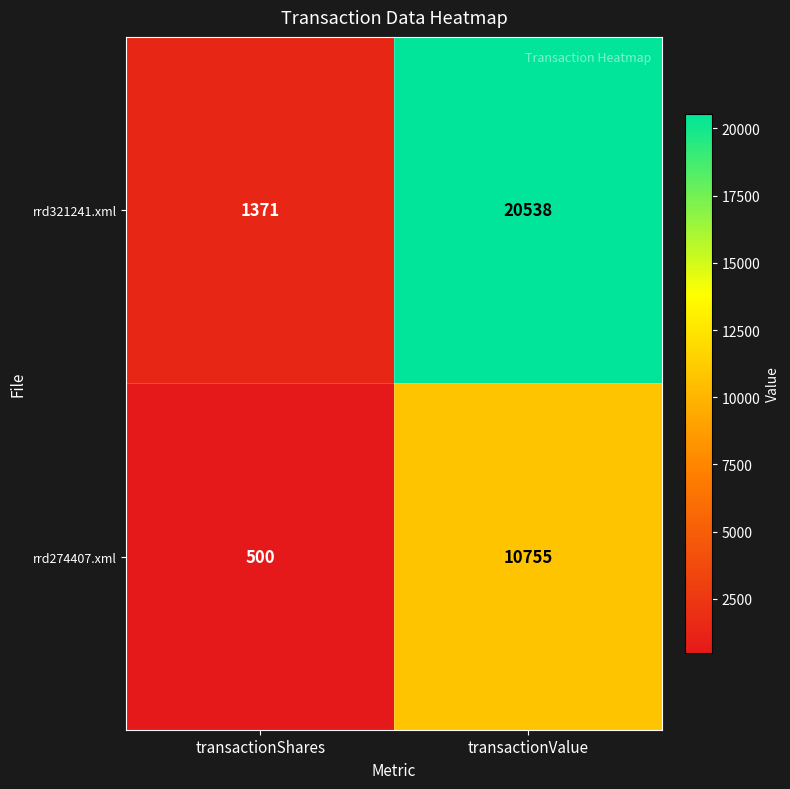

At transactionValue, list the series in order from largest to smallest.

rrd321241.xml, rrd274407.xml